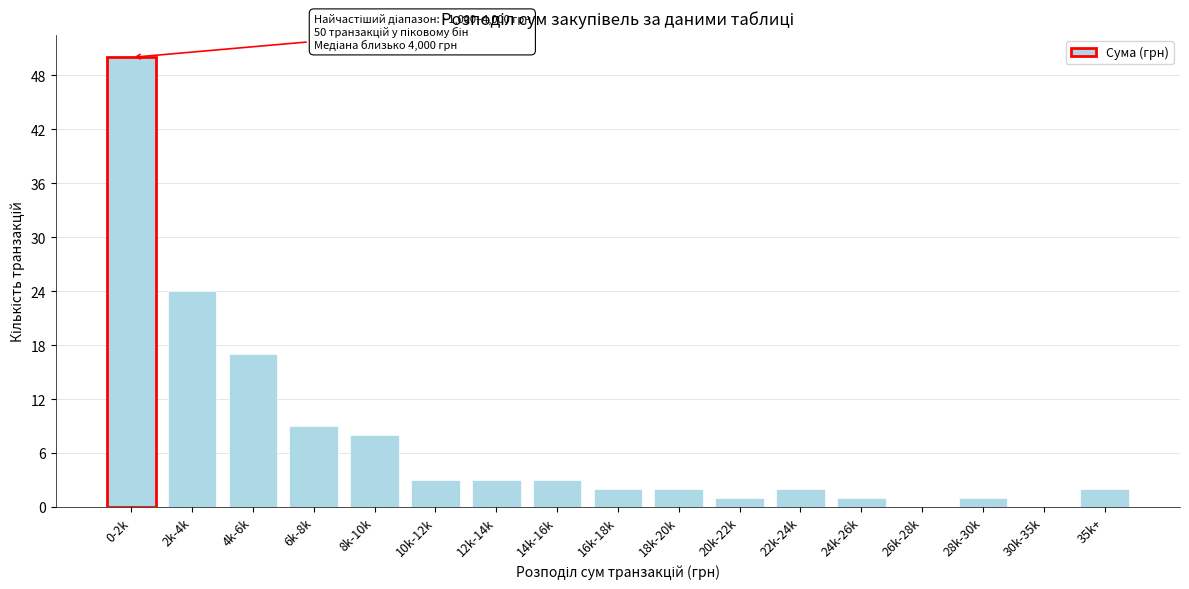

Reading right to left, what are all the values shown in this chart?

35k+=2	30k-35k=0	28k-30k=1	26k-28k=0	24k-26k=1	22k-24k=2	20k-22k=1	18k-20k=2	16k-18k=2	14k-16k=3	12k-14k=3	10k-12k=3	8k-10k=8	6k-8k=9	4k-6k=17	2k-4k=24	0-2k=50